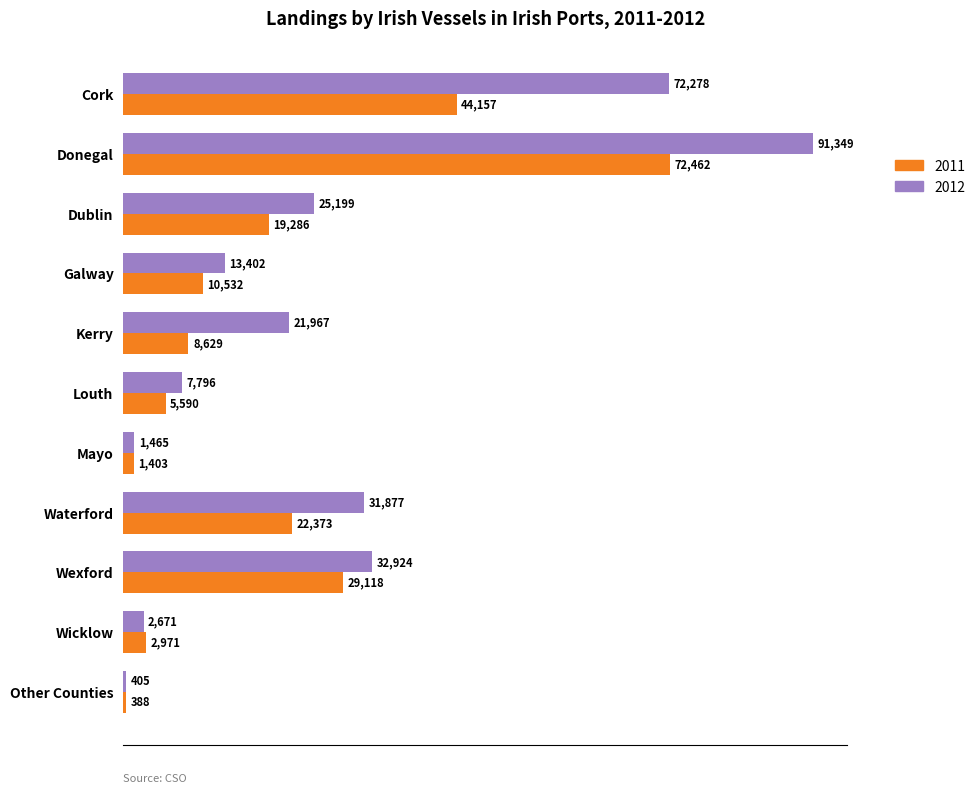

What are all the series names shown in the legend?

2011, 2012